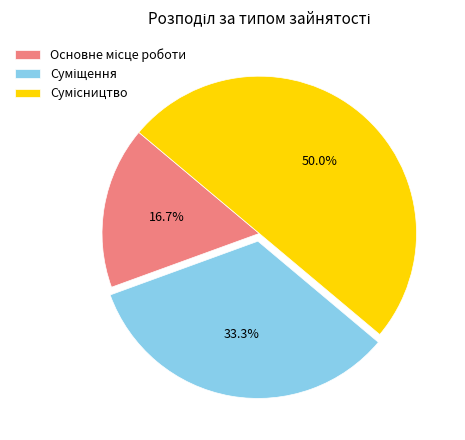

Count the number of slices in the pie.

3